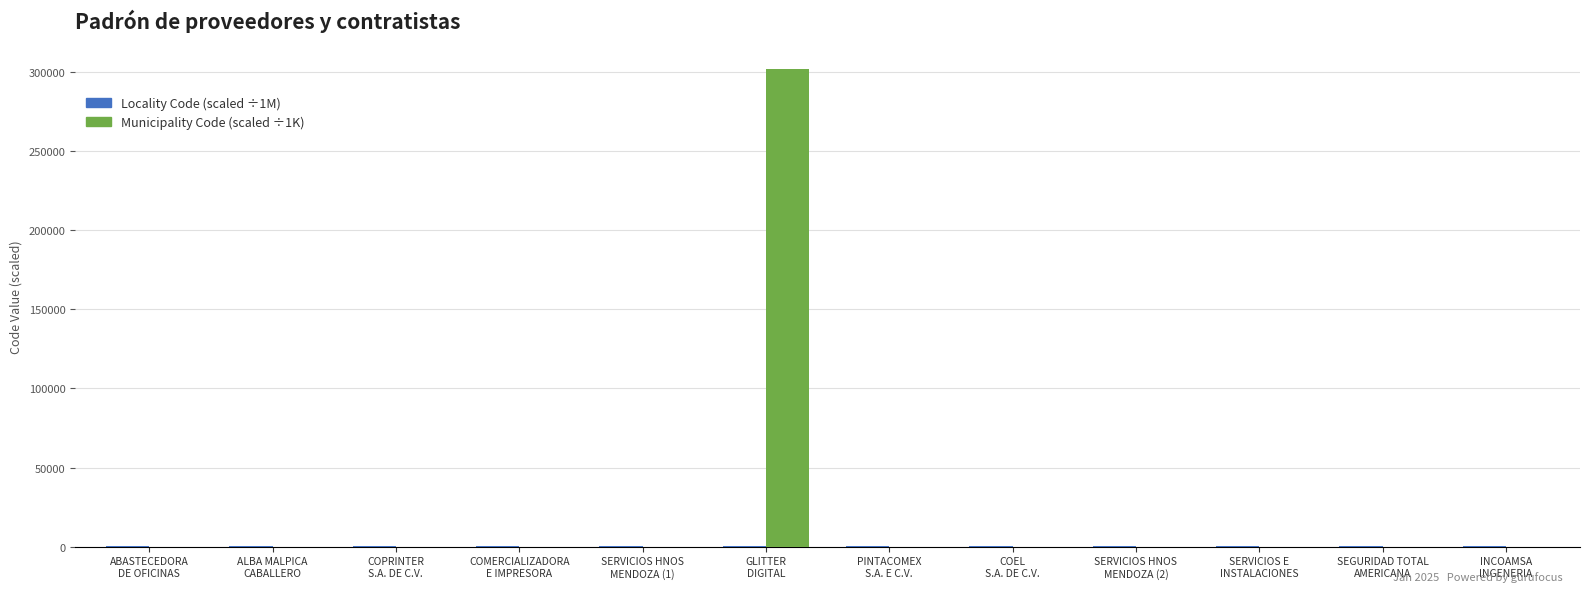

What is the greatest value displayed?

302060.0